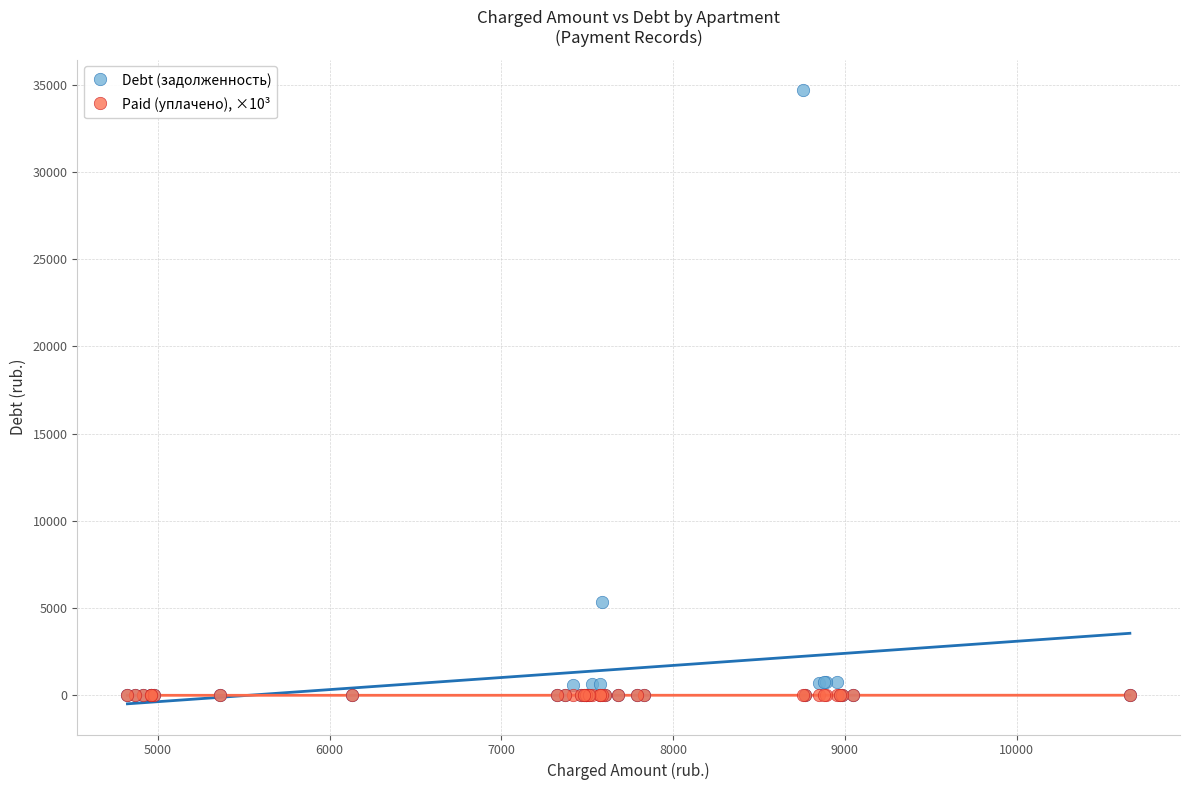

In the Debt (задолженность) series, what Y value is closest to 17342?

5358.6